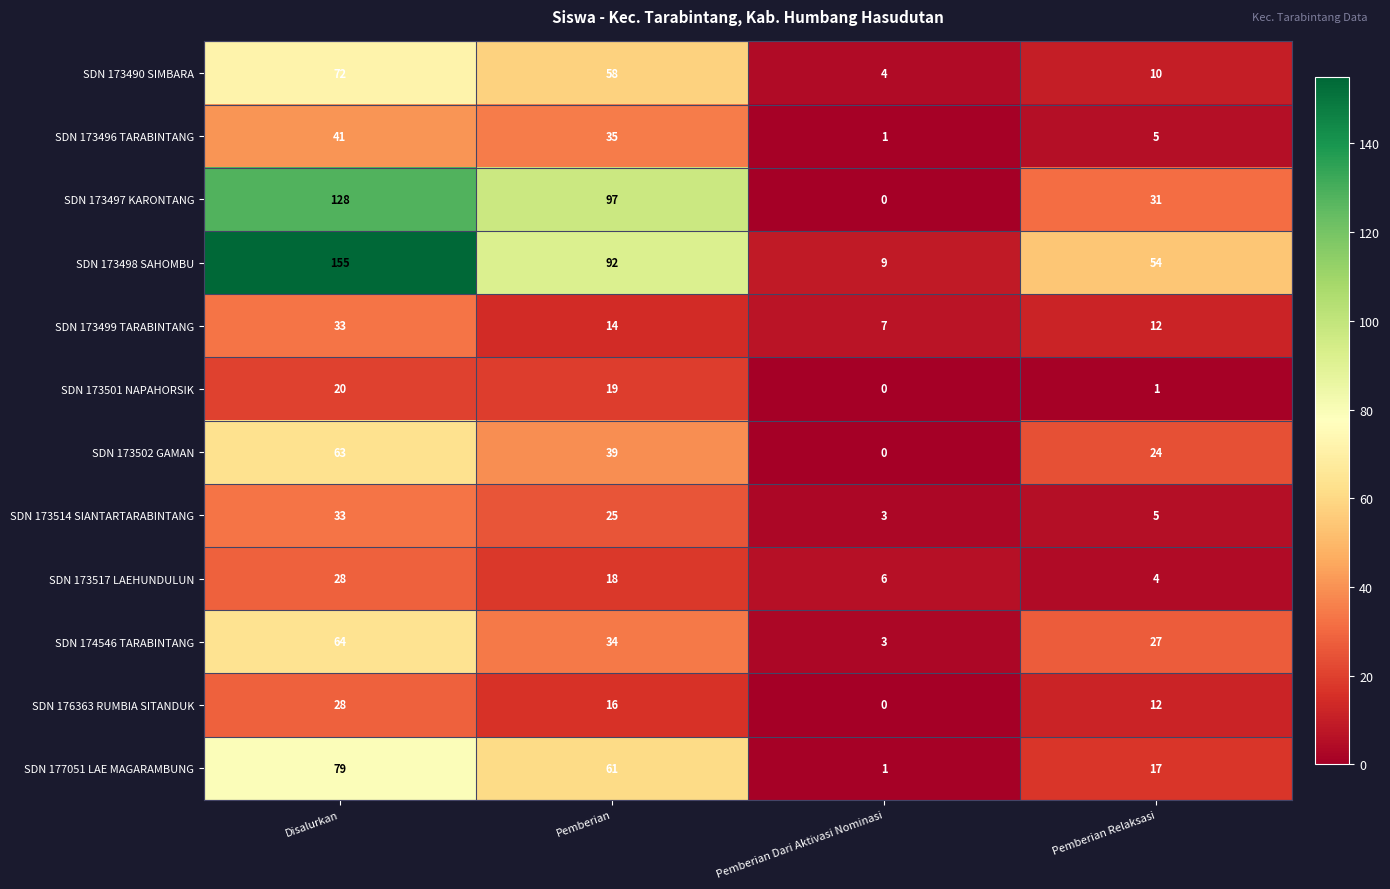

Is the value of SDN 173502 GAMAN at Pemberian Dari Aktivasi Nominasi greater than the value of SDN 173496 TARABINTANG at Pemberian Dari Aktivasi Nominasi?

No